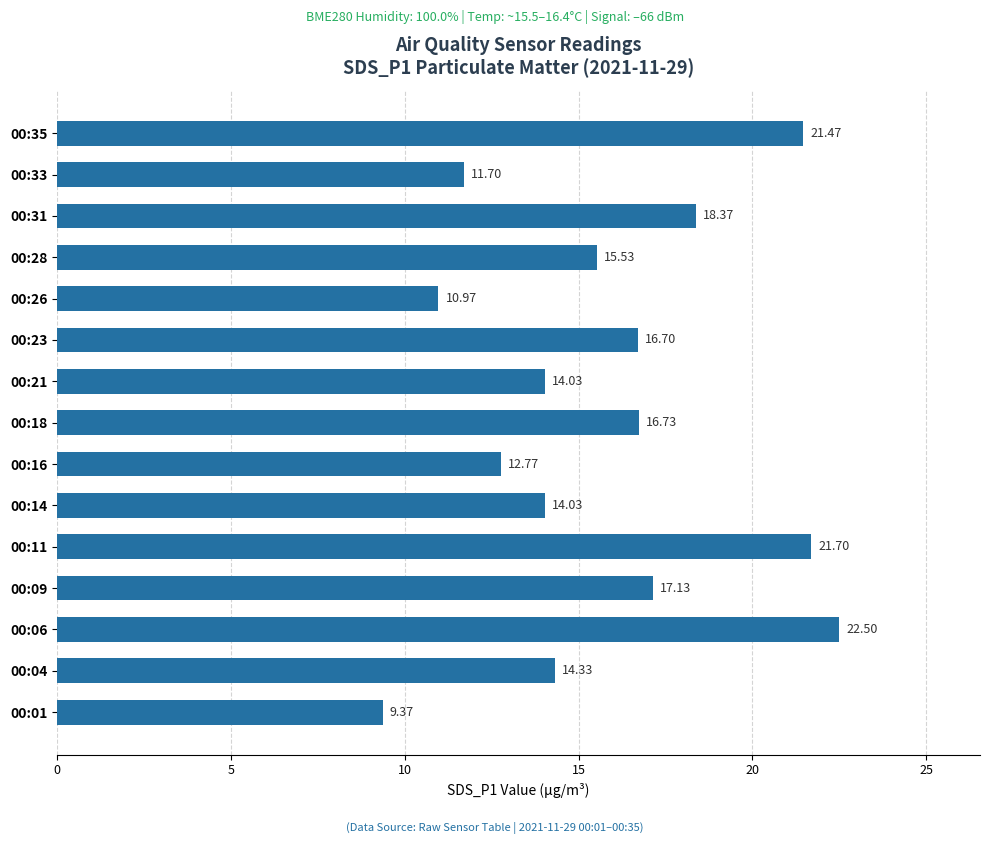

What is the change in value from 00:01 to 00:18?

+7.4